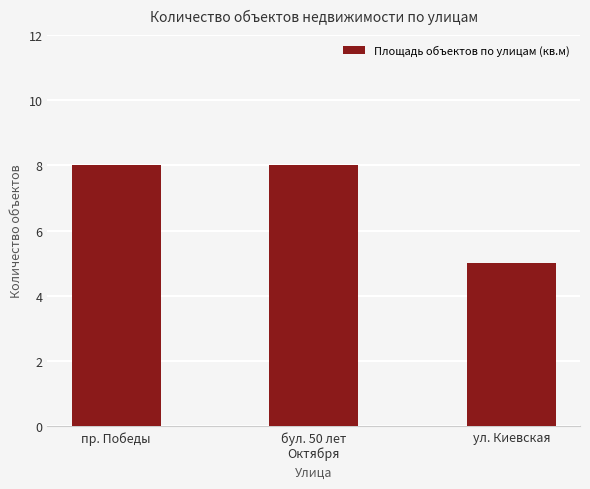

Which category has the lowest value across all series?

ул. Киевская